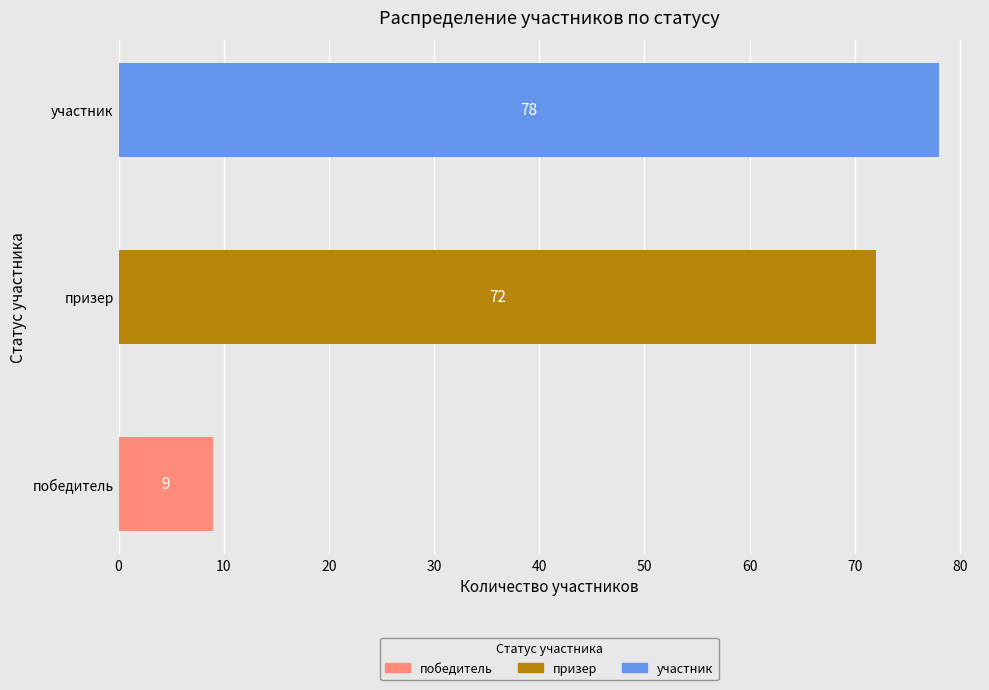

Approximately how many times larger is the value at призер compared to победитель?

8.0